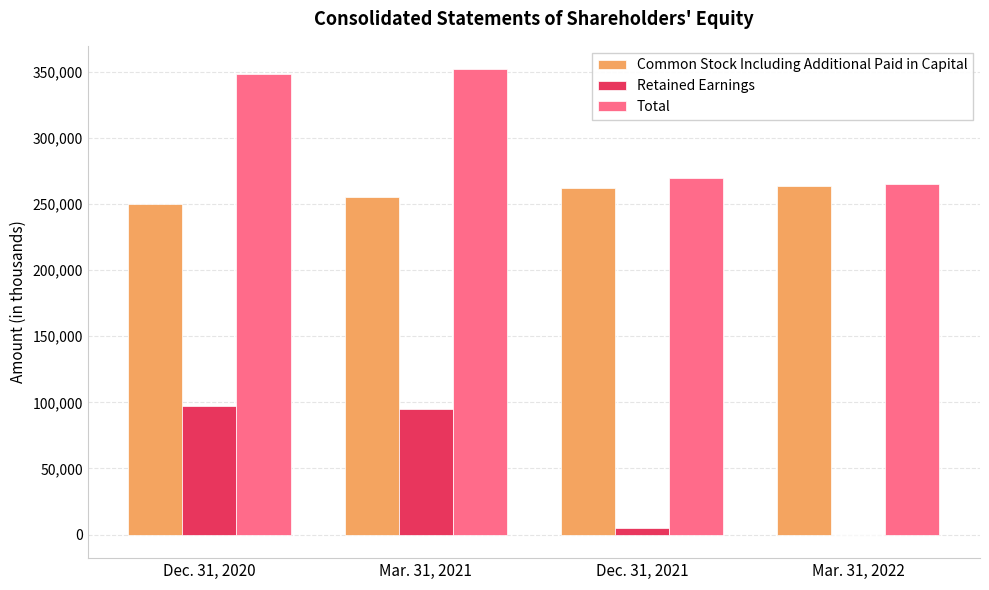

Which series changed the most between Mar. 31, 2021 and Mar. 31, 2022?

Retained Earnings